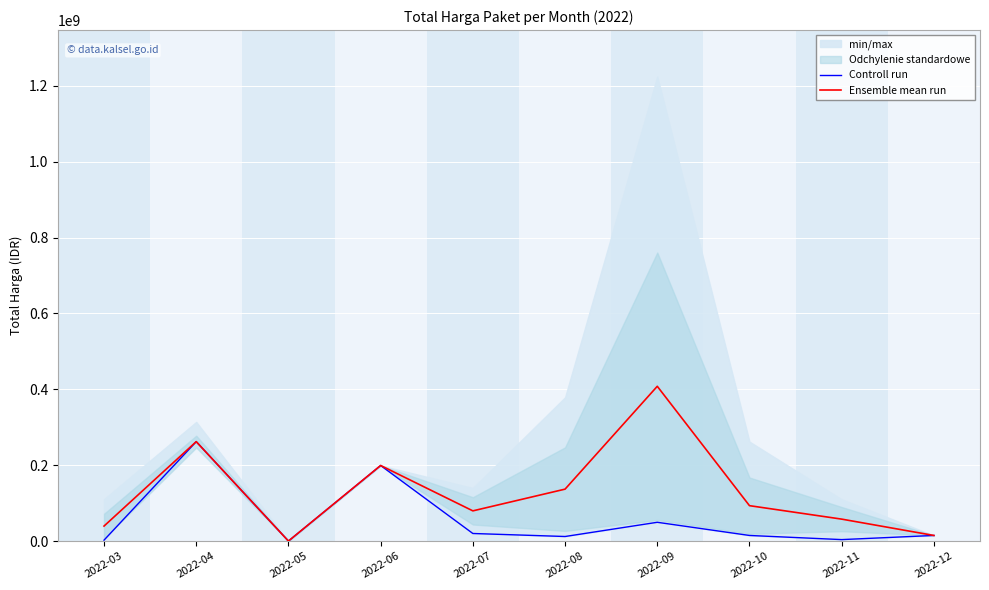

Where does the Controll run series first go above 14750000?

2022-04